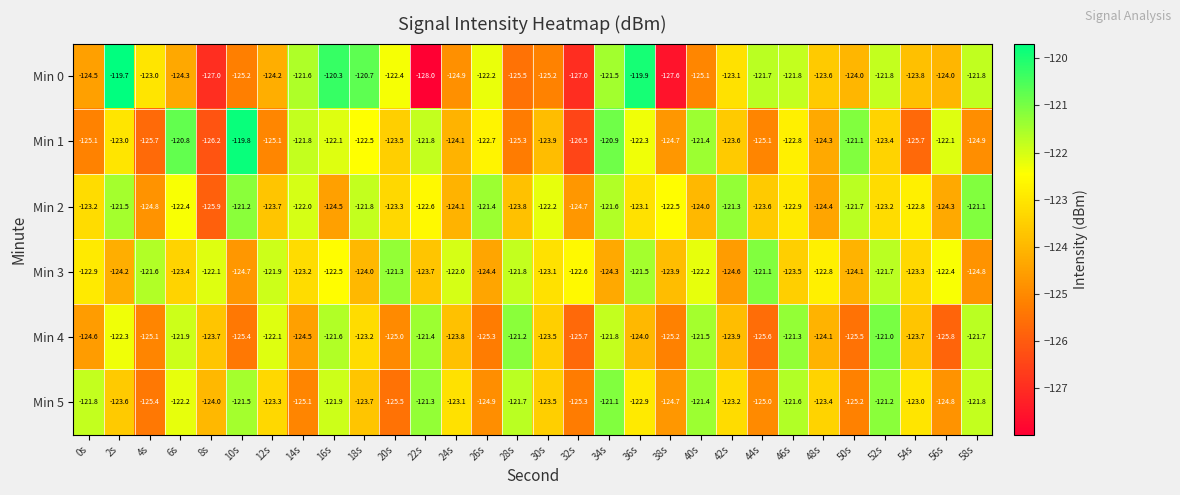

At which category is the sum across all series the highest?

34s